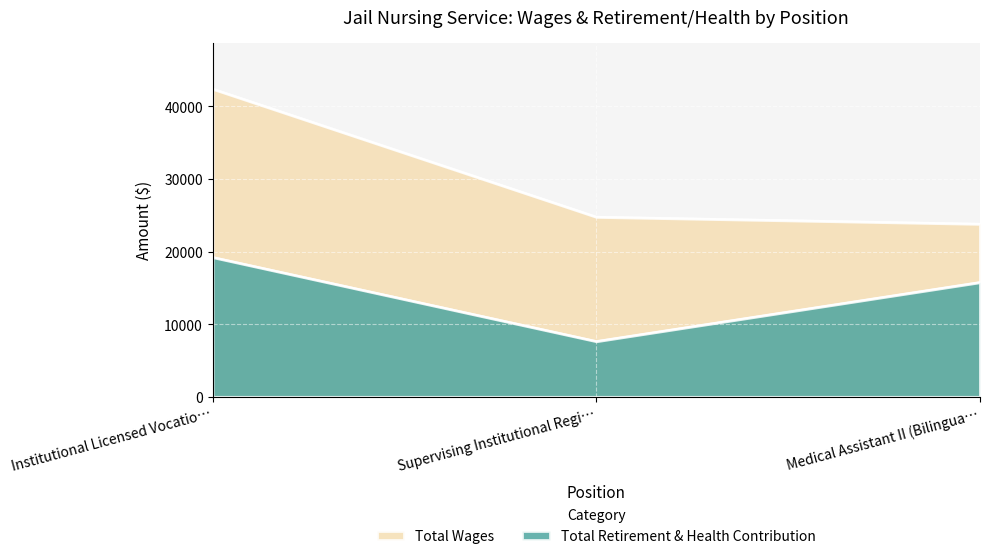

Which series has the largest range (max minus min)?

Total Wages